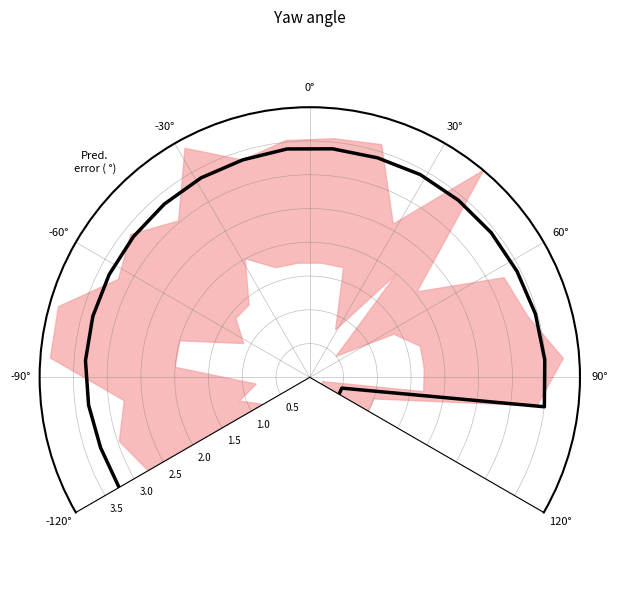

What is the smallest value displayed?

0.5